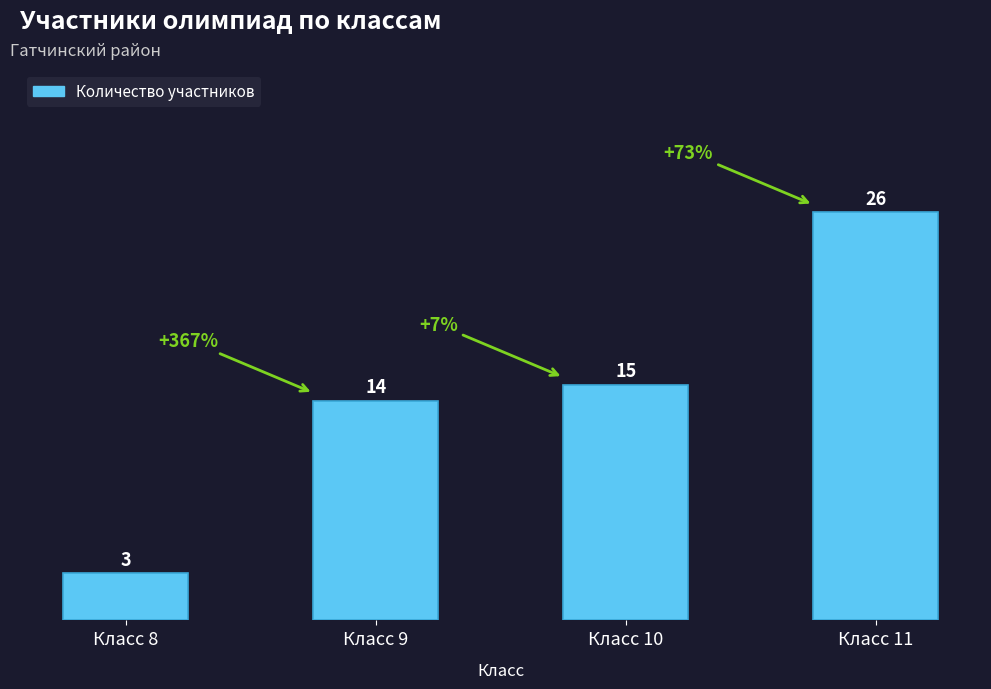

Rank the categories by value from highest to lowest.

Класс 11, Класс 10, Класс 9, Класс 8